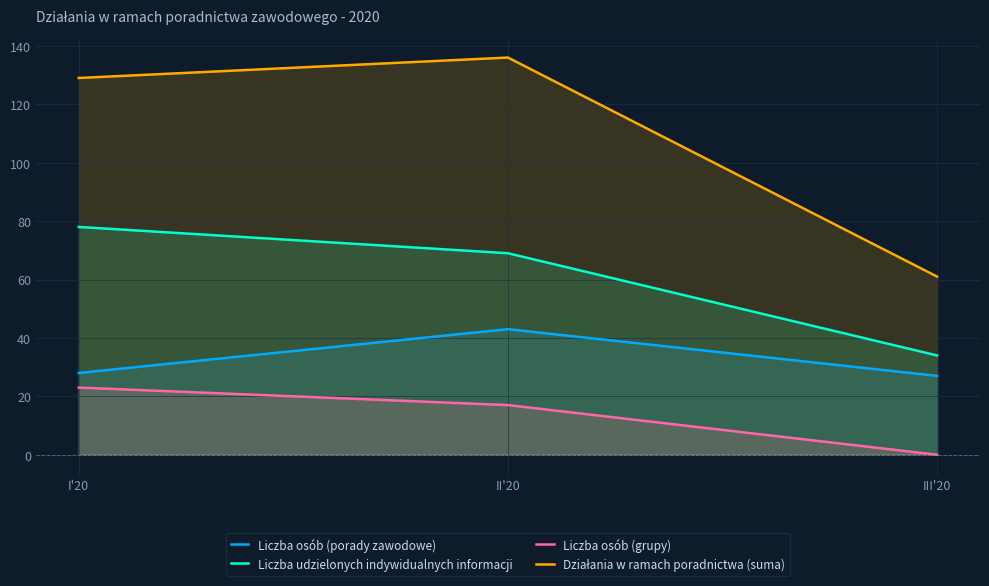

Which series has the largest total across all categories?

Działania w ramach poradnictwa (suma)